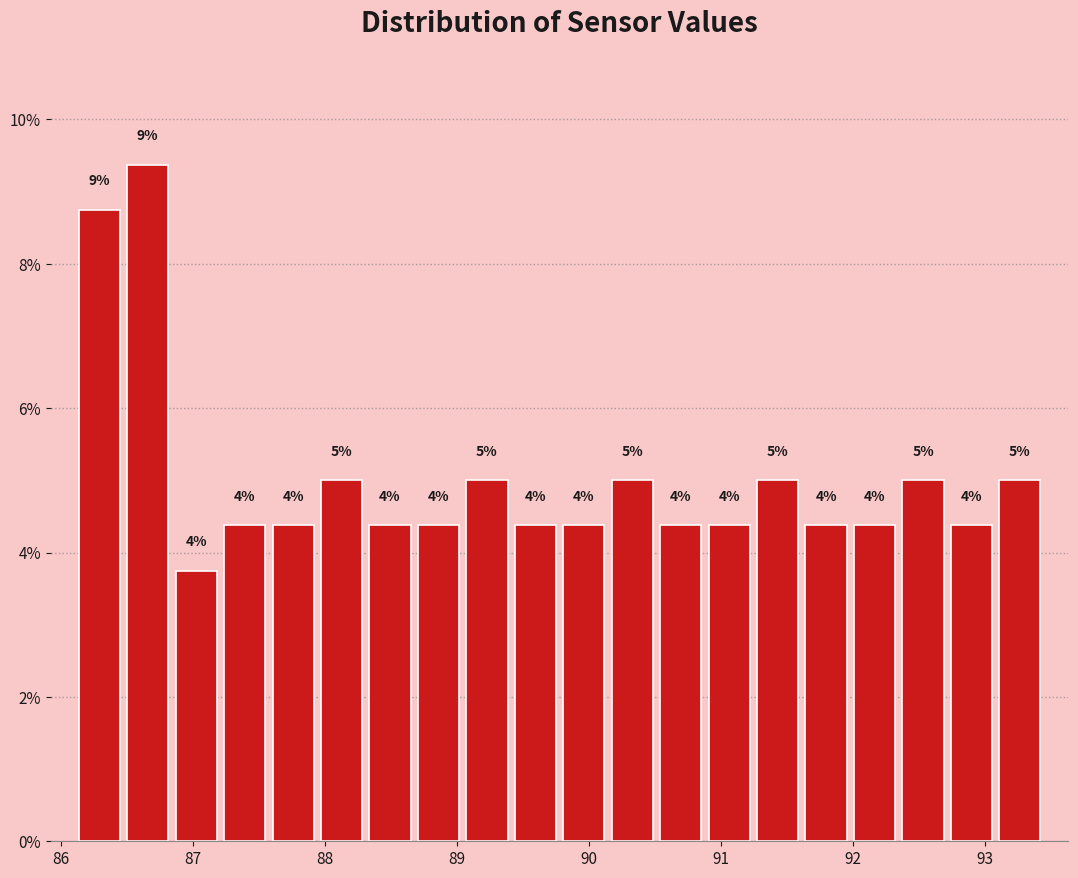

Around what value on the x-axis is the tallest bar? Give the approximate position of its centre, as read against the axis.

86.7